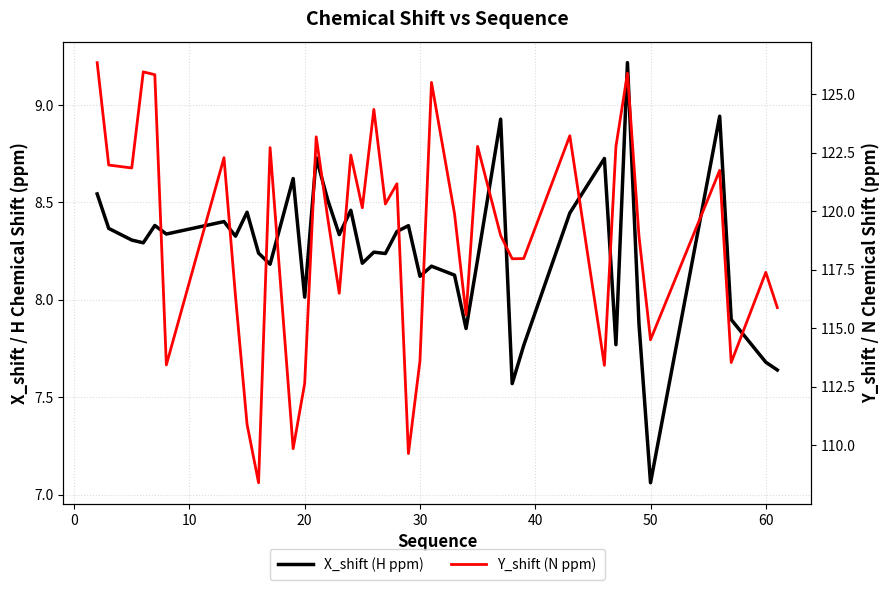

Reading right to left, what are all the values shown in this chart?

X_shift (H ppm): 7.6	7.7	7.9	8.9	7.1	7.9	9.2	7.8	8.7	8.4	7.8	7.6	8.9	8.2	7.9	8.1	8.2	8.1	8.4	8.4	8.2	8.2	8.2	8.5	8.3	8.5	8.7	8.0	8.6	8.2	8.2	8.4	8.3	8.4	8.3	8.4	8.3	8.3	8.4	8.5
Y_shift (N ppm): 115.9	117.4	113.5	121.7	114.5	118.9	125.9	122.8	113.4	123.2	118.0	118.0	119.0	122.8	115.6	119.9	125.5	113.6	109.6	121.2	120.3	124.3	120.1	122.4	116.5	119.7	123.2	112.6	109.9	122.7	108.4	110.9	116.4	122.3	113.4	125.8	126.0	121.8	122.0	126.3